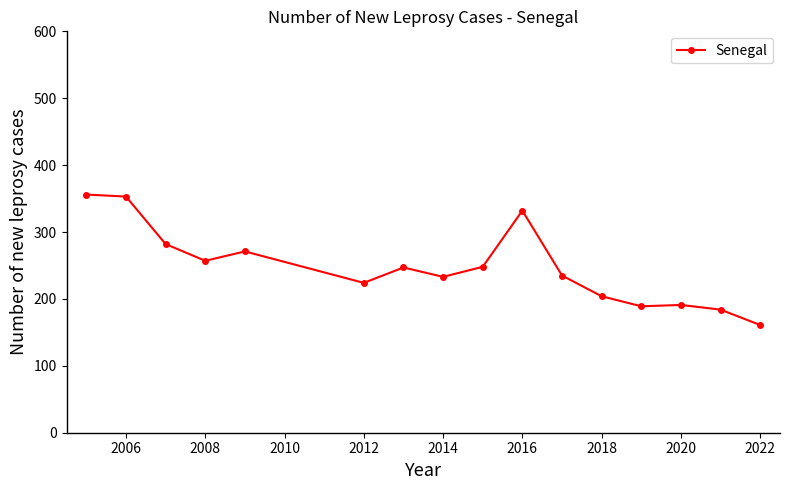

How many lines are shown in the chart?

1